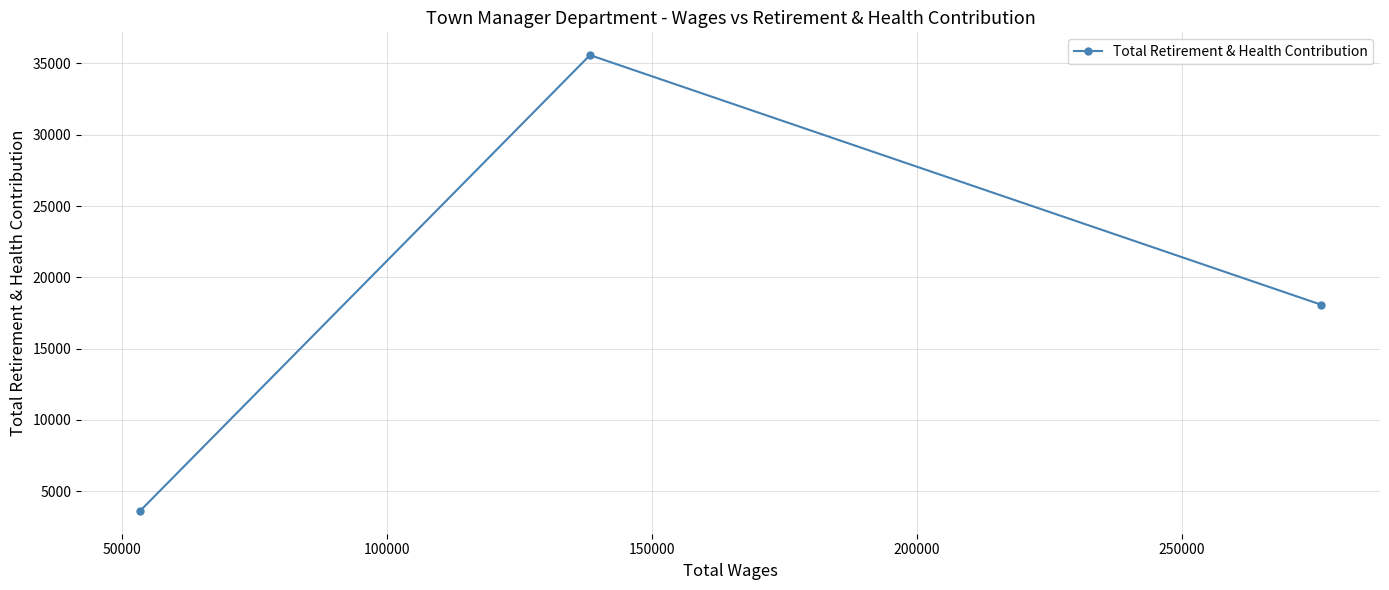

What is the average value?

19092